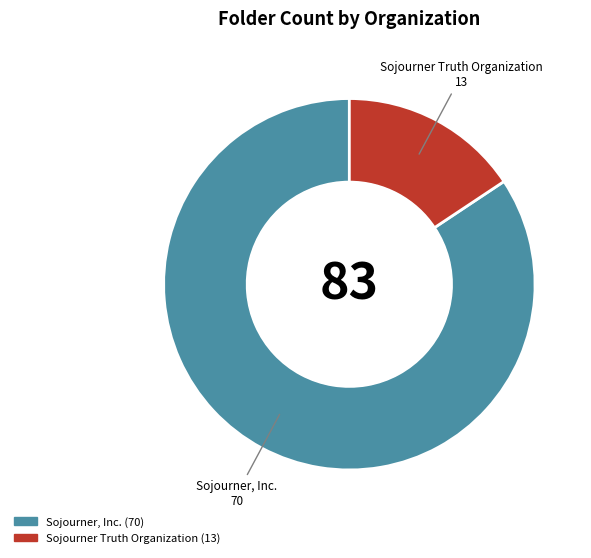

How many slices are in this pie chart?

2